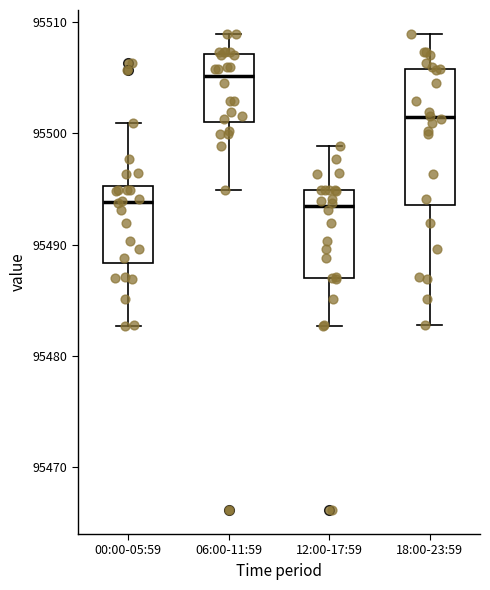

Reading left to right, read every box against the y-axis: the position of its median line, the range the box covers, and the ends of its whiskers. The values are not printed on the chart, so give them approximately, as read against the axis.

00:00-05:59: median 95494, box 95488 to 95495, whiskers 95483 to 95501
06:00-11:59: median 95505, box 95501 to 95507, whiskers 95495 to 95509
12:00-17:59: median 95493, box 95487 to 95495, whiskers 95483 to 95499
18:00-23:59: median 95501, box 95494 to 95506, whiskers 95483 to 95509